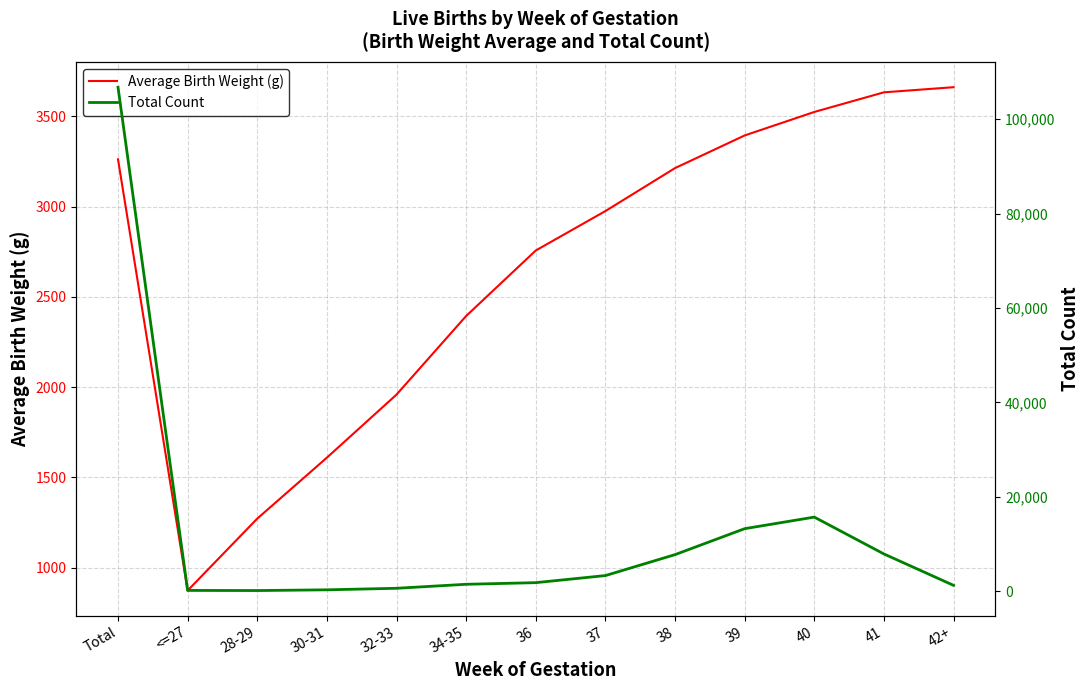

What is the maximum value for Total Count?

106751.0